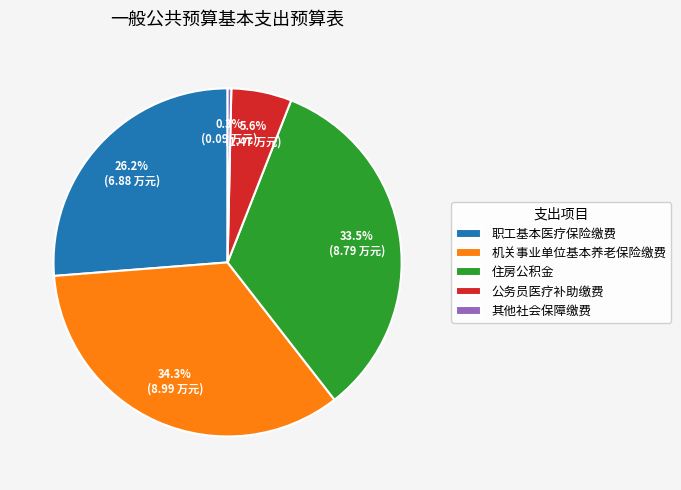

Is it true that 机关事业单位基本养老保险缴费 is 23% of the pie?

False